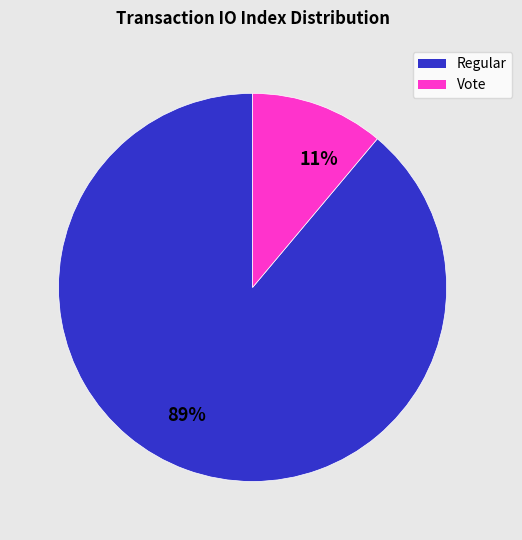

What percentage is the 11% slice, to the nearest percent?

11%